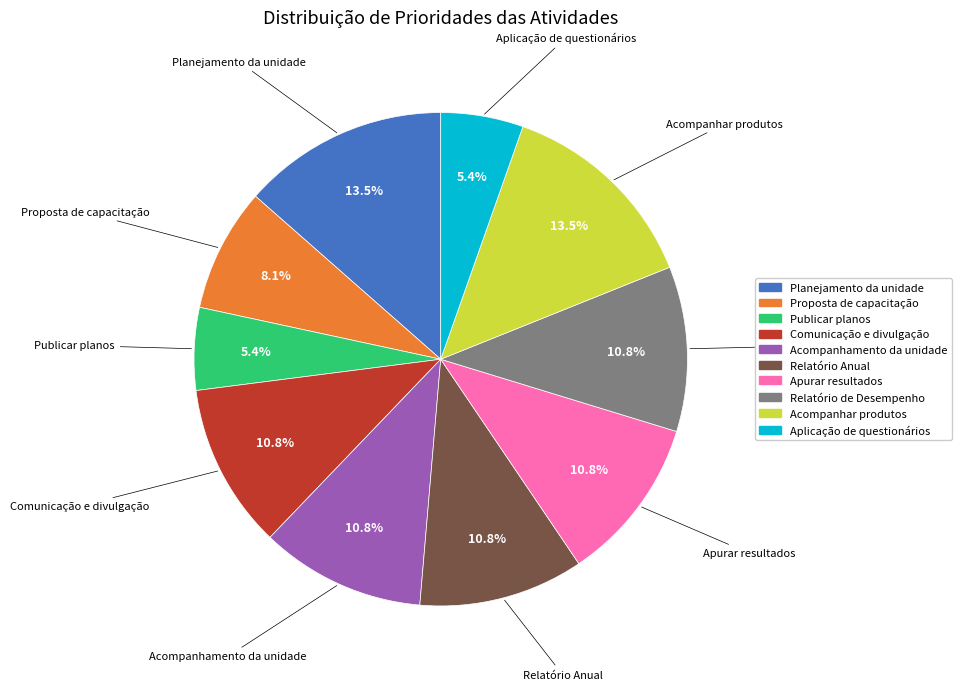

Does Comunicação e divulgação account for over 50% of the chart?

No